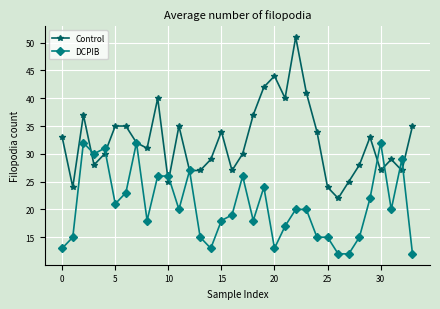

After their last crossing, which series has the higher values: Control or DCPIB?

Control